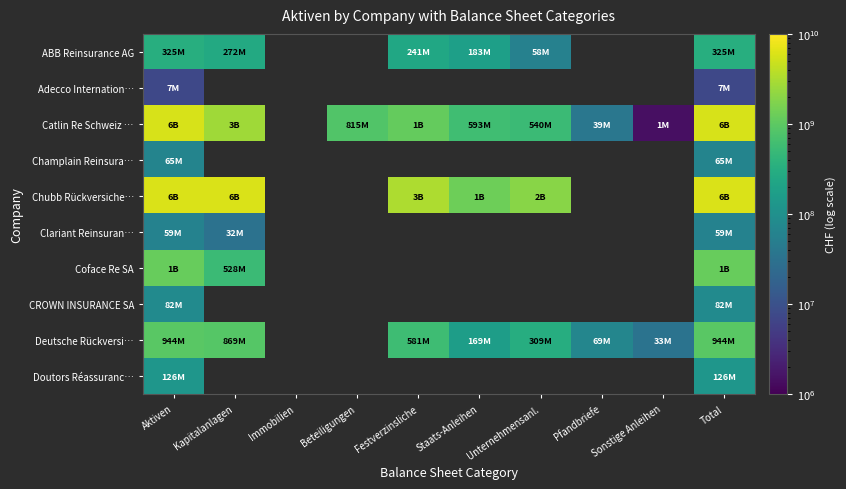

How many values in Champlain Reinsura… are above zero?

2